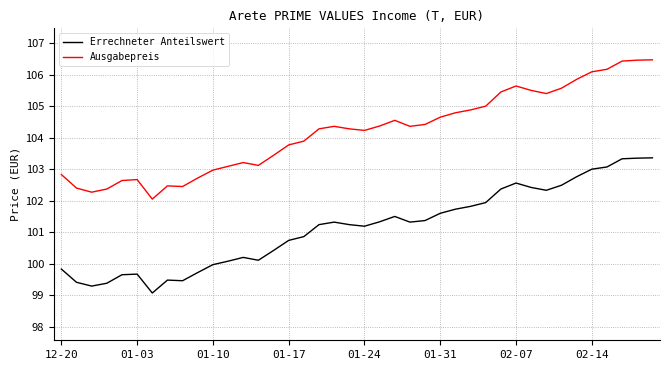

What is the maximum value shown in the chart?

106.5